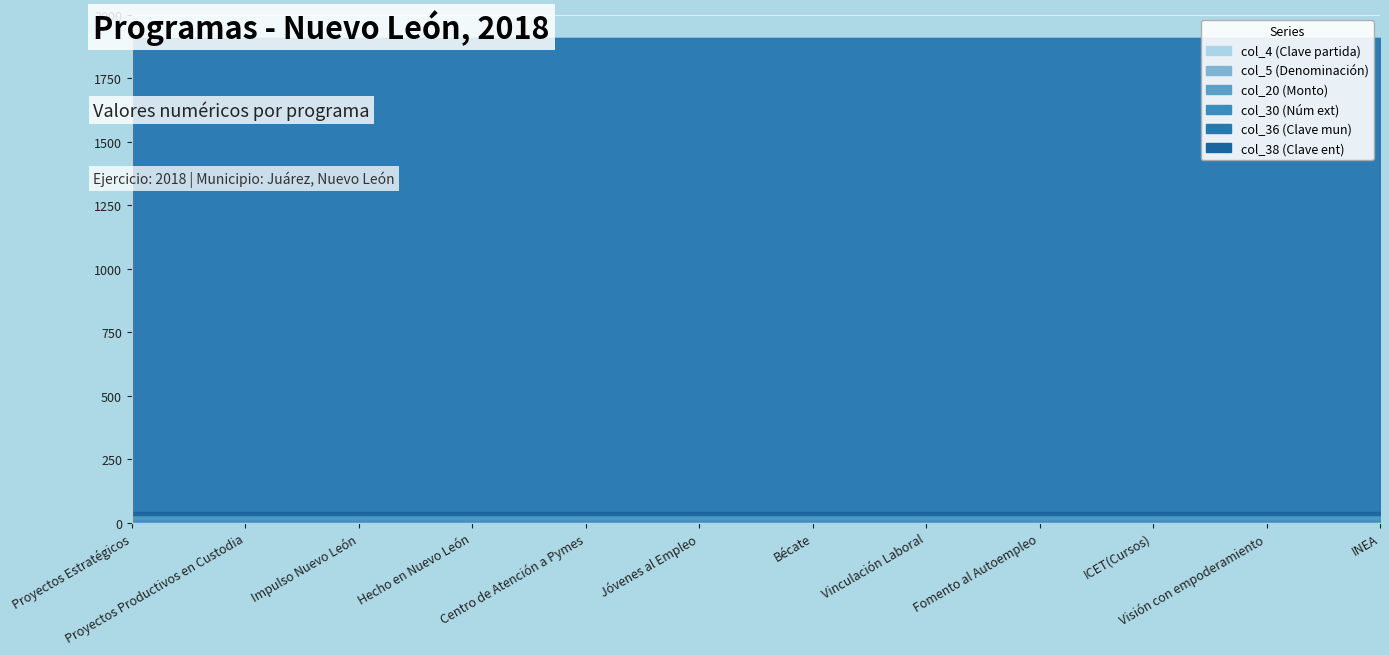

What is the greatest value displayed?

1900